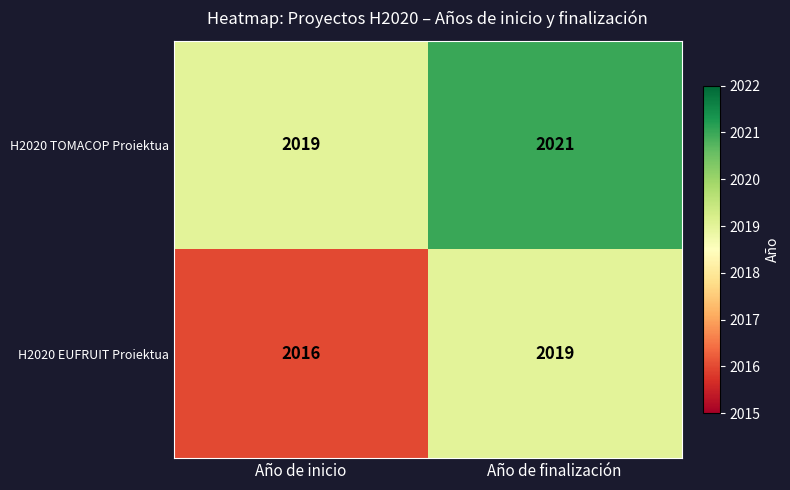

True or false: H2020 TOMACOP Proiektua has a value of 793 at Año de finalización.

False